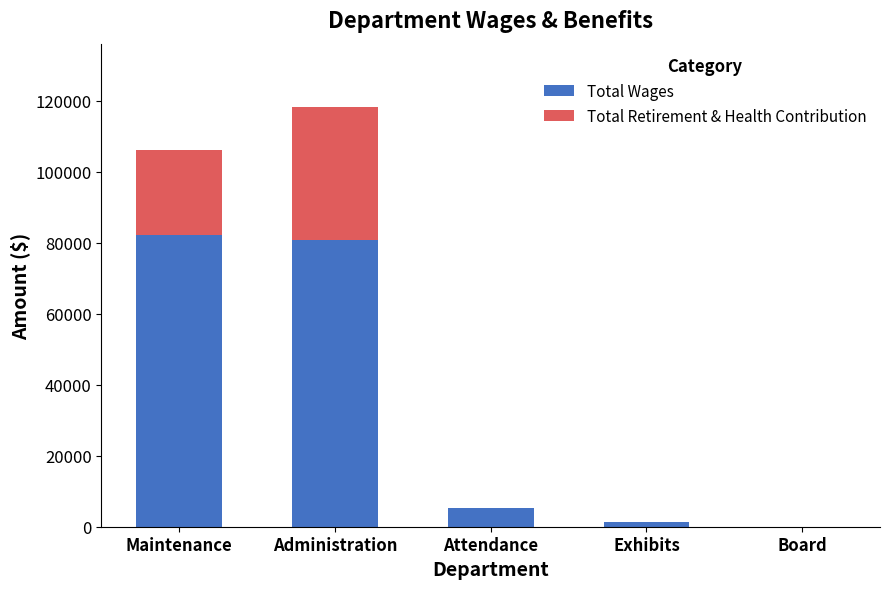

What is the total value across all series at Administration?

118273